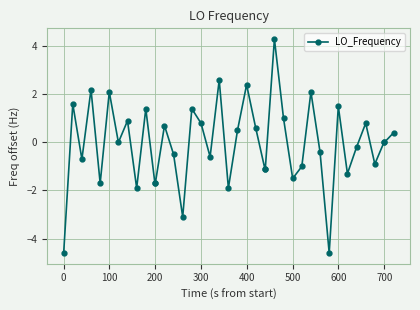

Is this an area chart (filled region under the line)?

No